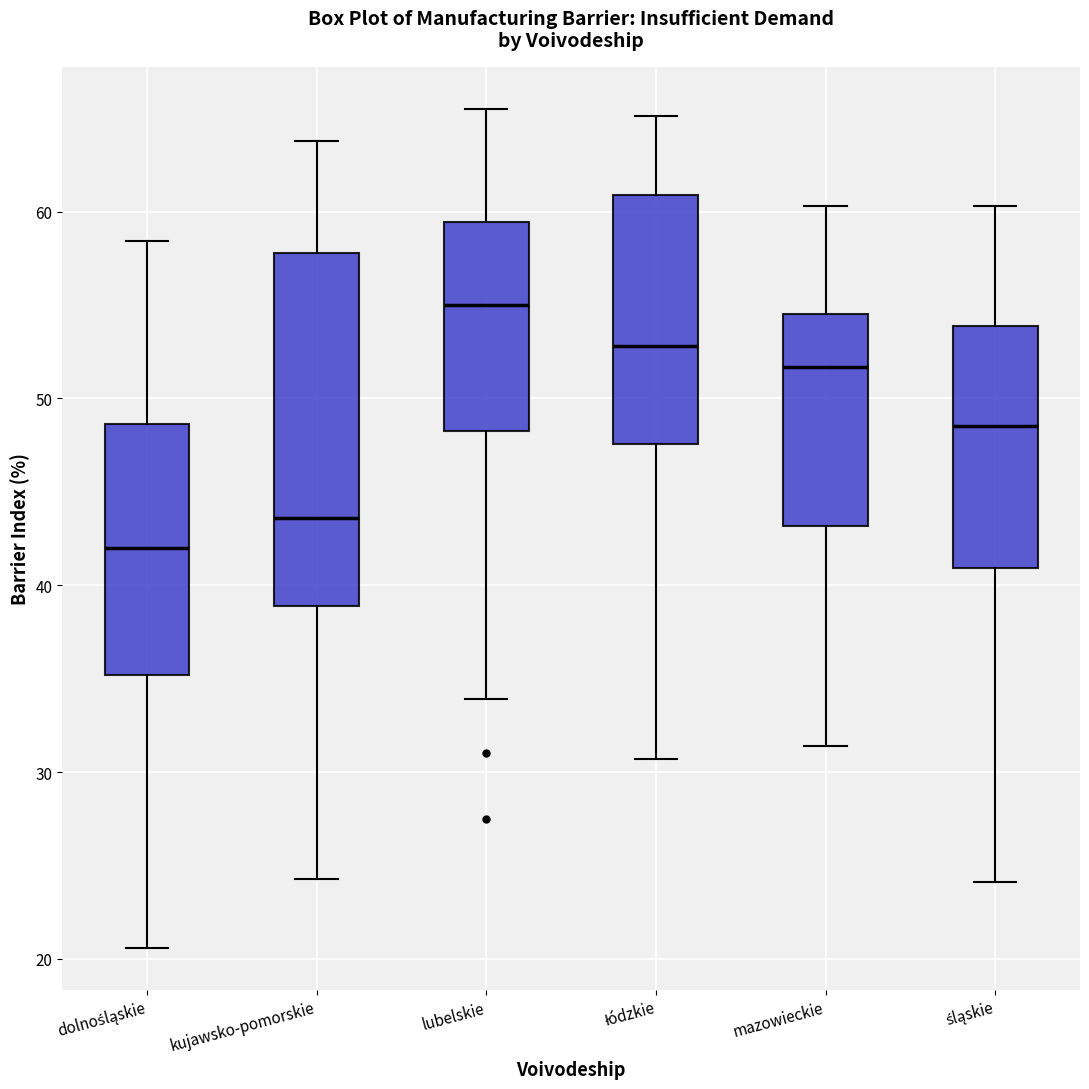

Reading left to right, read every box against the y-axis: the position of its median line, the range the box covers, and the ends of its whiskers. The values are not printed on the chart, so give them approximately, as read against the axis.

dolnośląskie: median 42, box 35 to 49, whiskers 21 to 58
kujawsko-pomorskie: median 44, box 39 to 58, whiskers 24 to 64
lubelskie: median 55, box 48 to 59, whiskers 34 to 66
łódzkie: median 53, box 48 to 61, whiskers 31 to 65
mazowieckie: median 52, box 43 to 55, whiskers 31 to 60
śląskie: median 49, box 41 to 54, whiskers 24 to 60